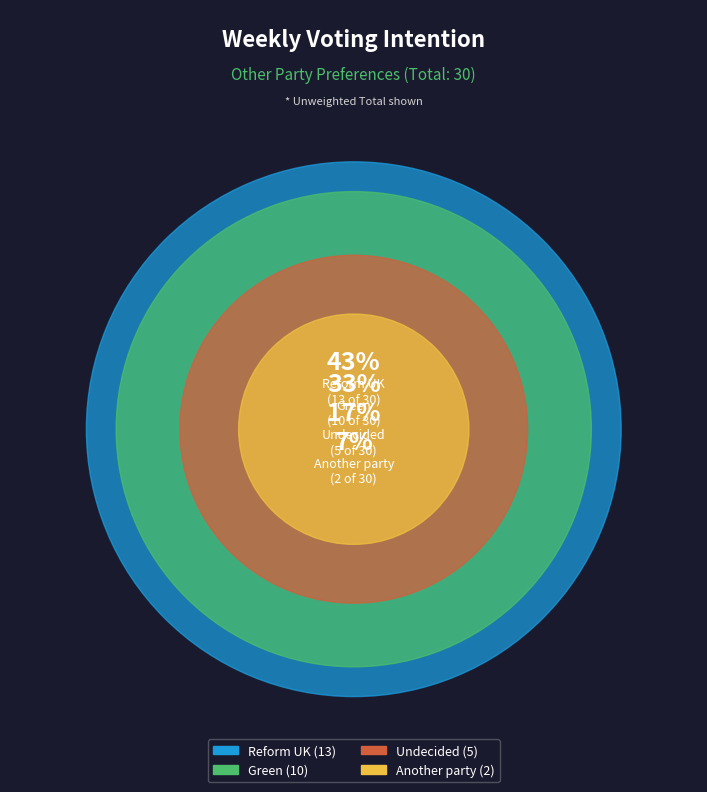

Between Another party and Green, which is larger?

Green